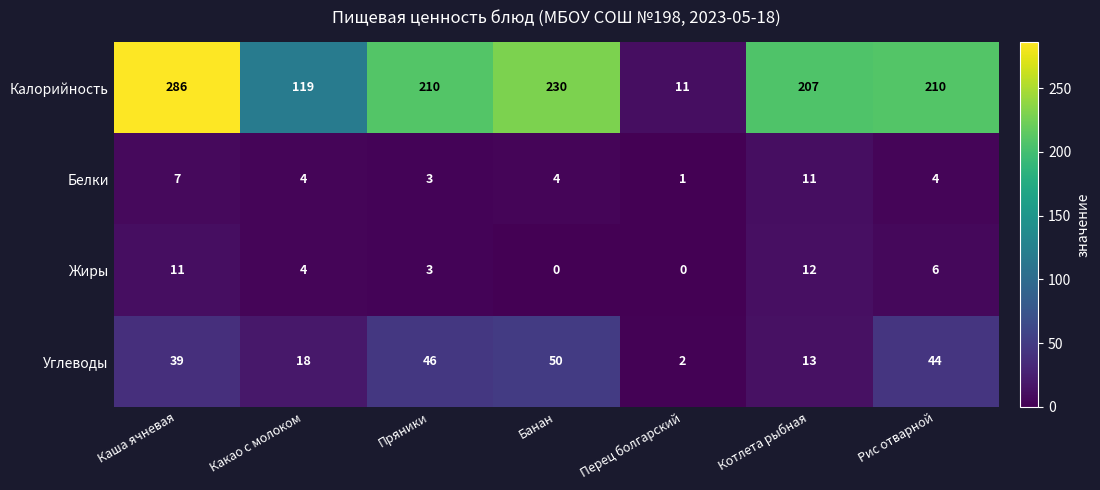

What is the sum of the Углеводы values at Перец болгарский and Какао с молоком?

20